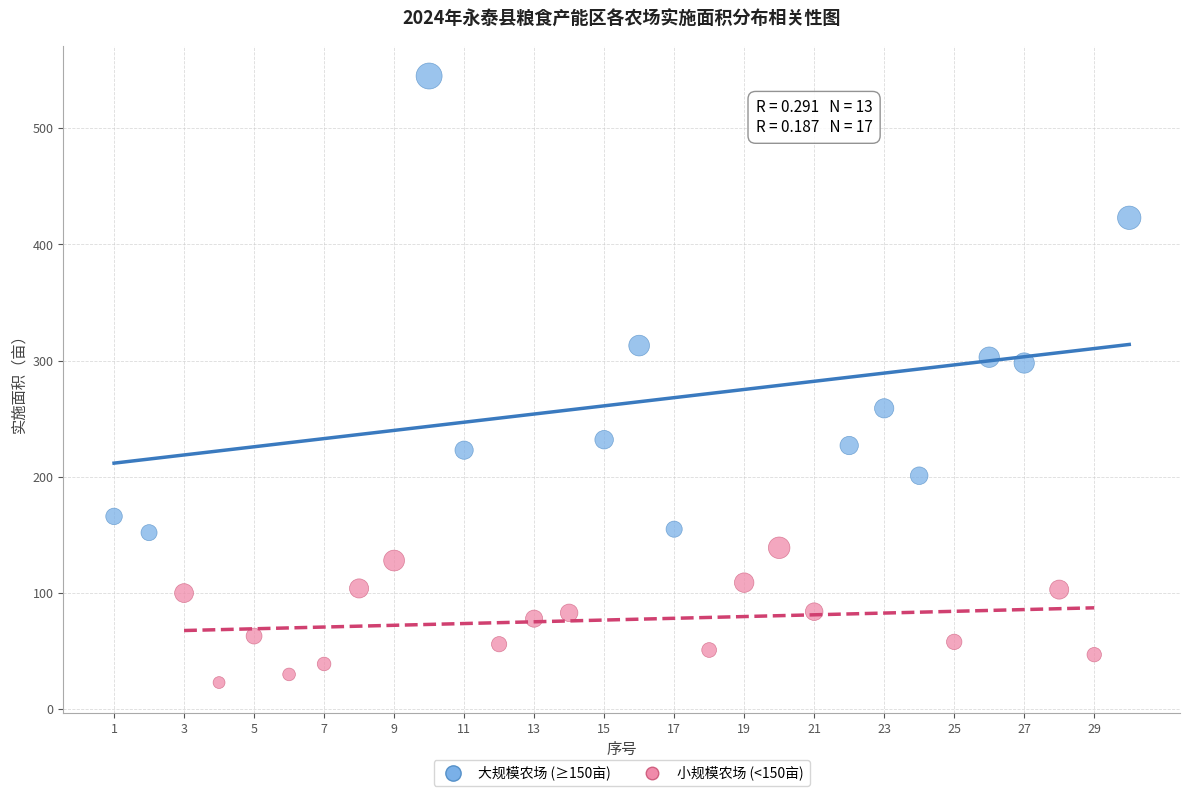

Which series has the widest spread of Y values?

大规模农场 (≥150亩)